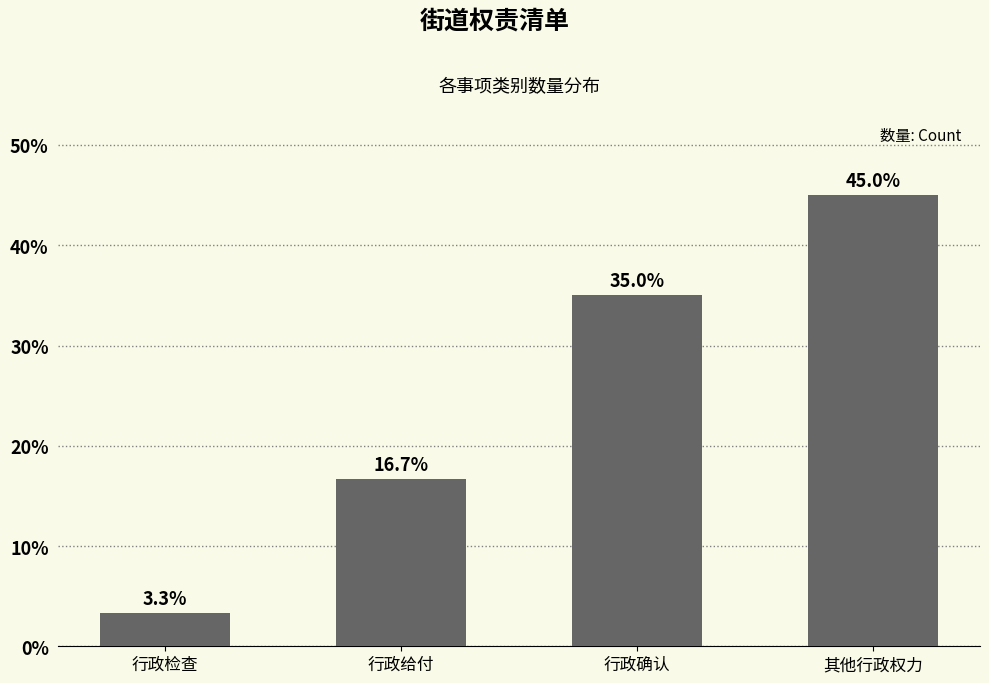

Reading right to left, list all the values displayed in this chart.

45.0	35.0	16.7	3.3